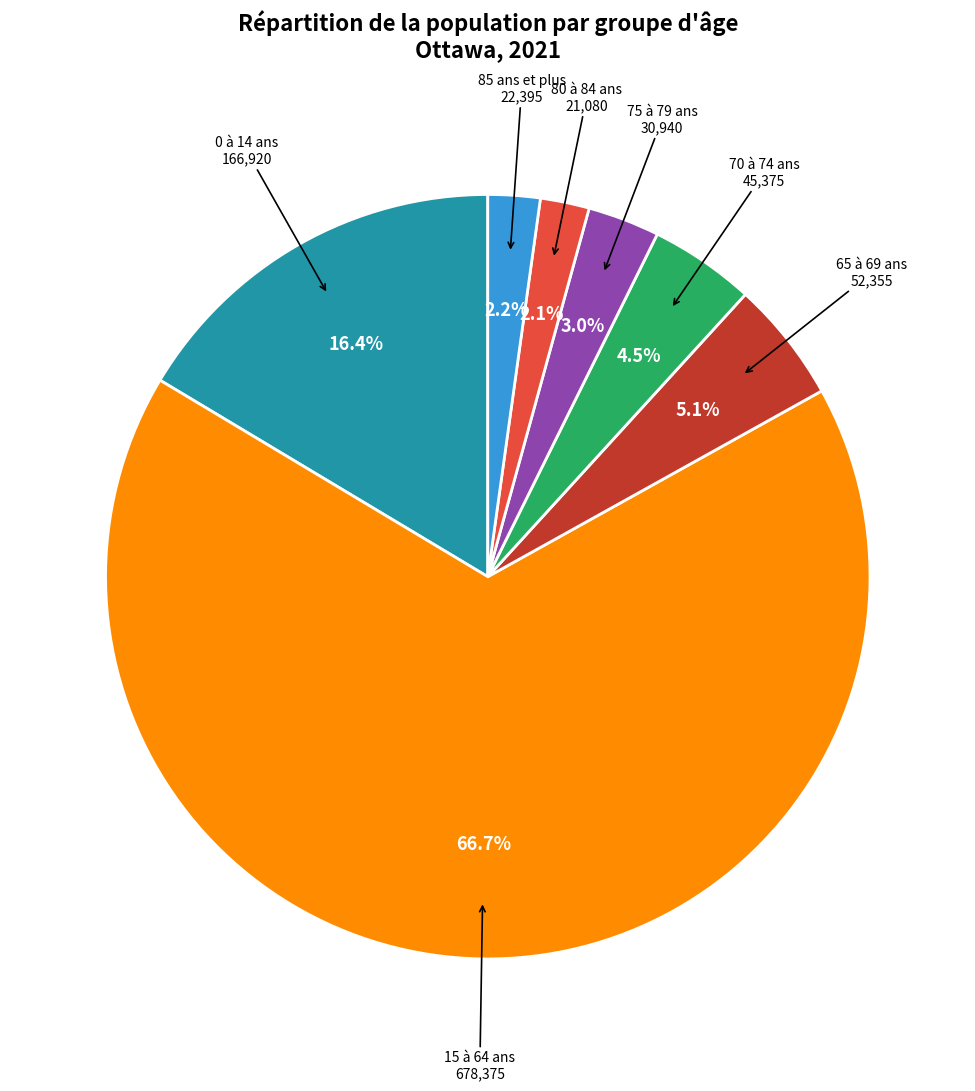

To the nearest percent, what is the combined percentage of 15 à 64 ans and 0 à 14 ans?

83%